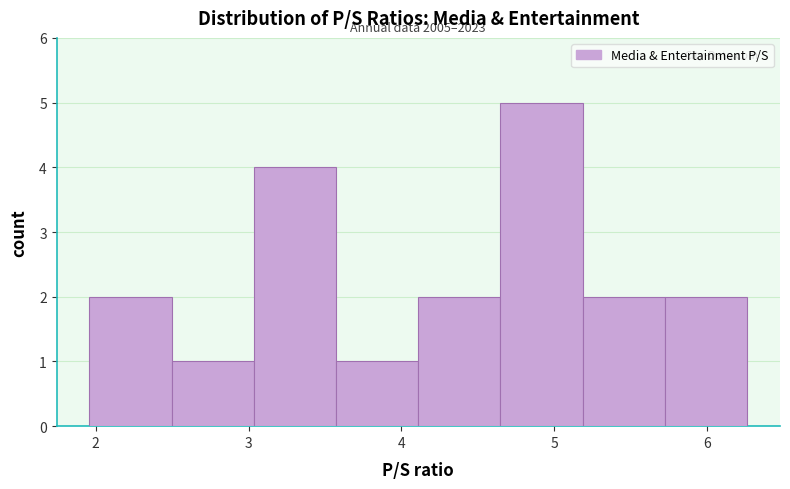

Over which range of the x-axis is the bar tallest?

4.6 to 5.2